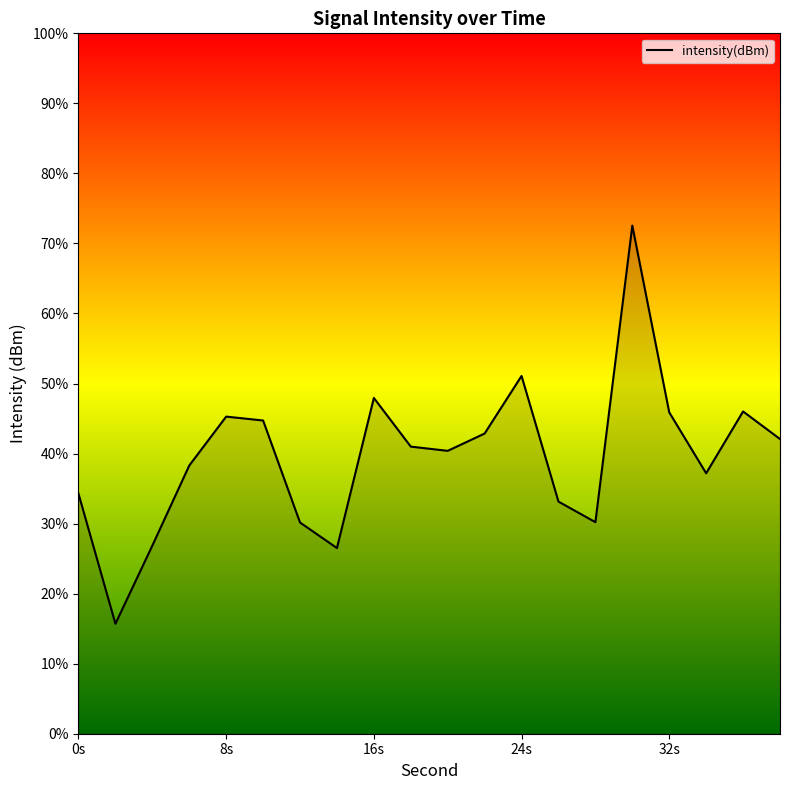

True or false: there are more than 0 points higher than both neighbors.

True